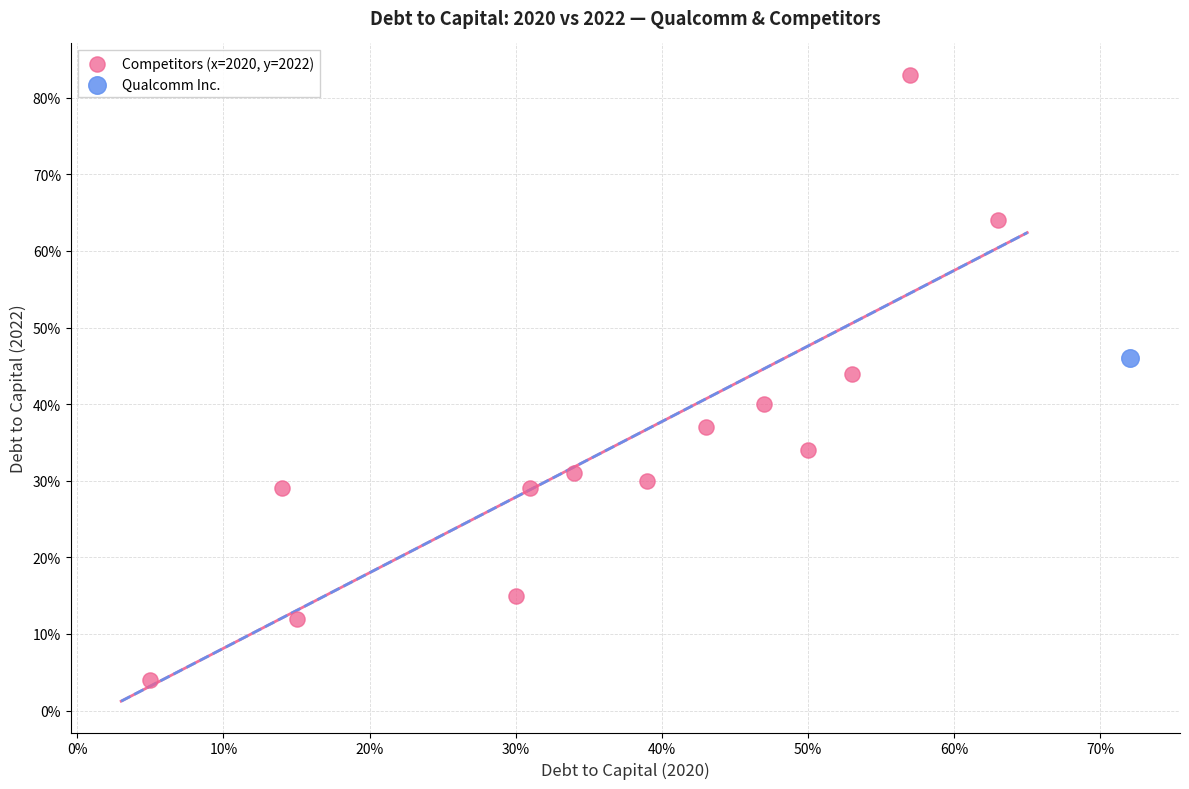

What are all the series names shown in the legend?

Competitors (x=2020, y=2022), Qualcomm Inc.